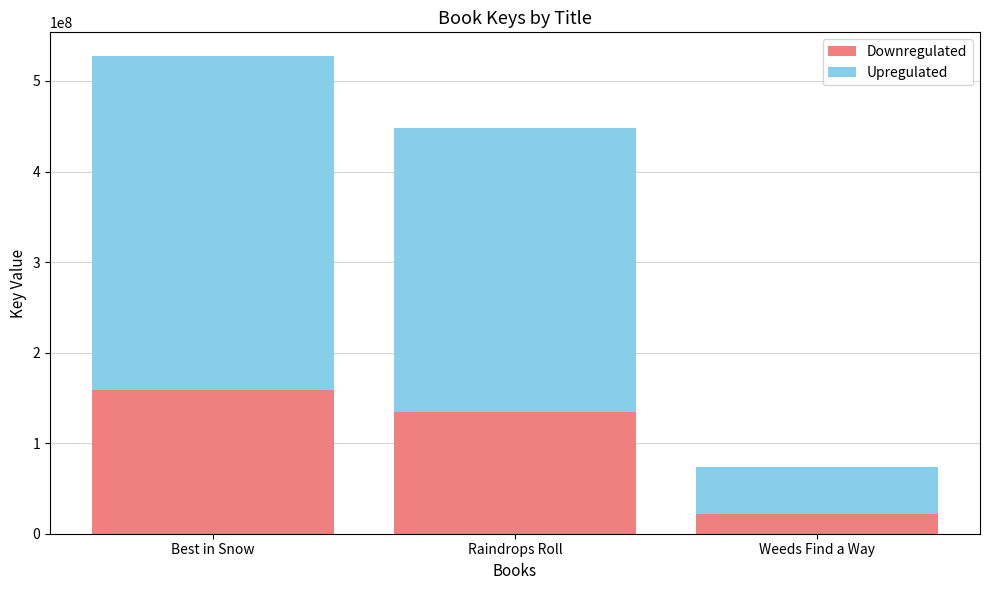

The Downregulated series shows 134492411.1 at Raindrops Roll. True or false?

True